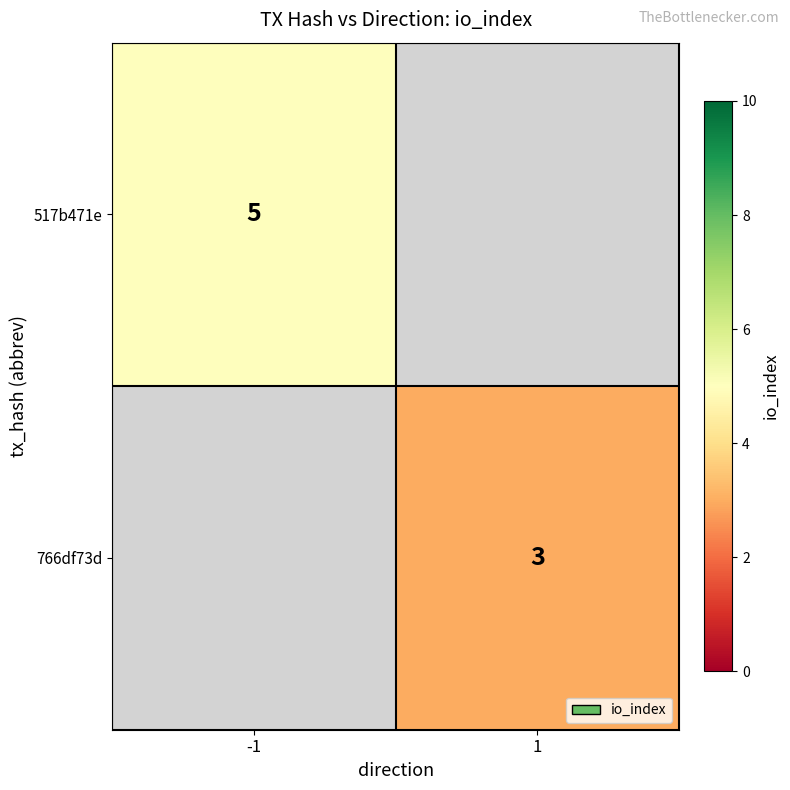

Is the value of 766df73d at 1 greater than the value of 517b471e at -1?

No